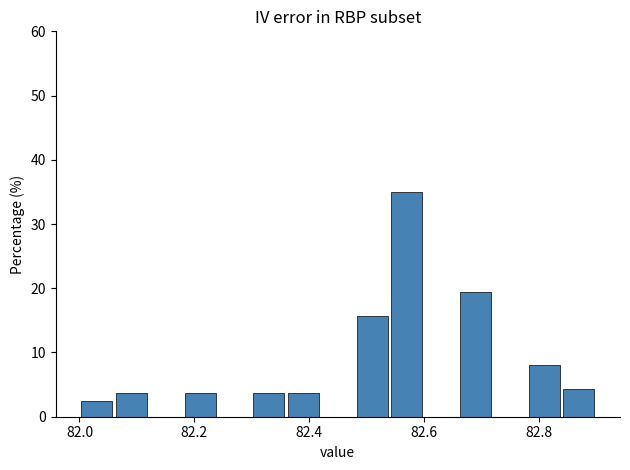

Read against the x-axis, roughly where is the centre of the tallest bar?

82.58